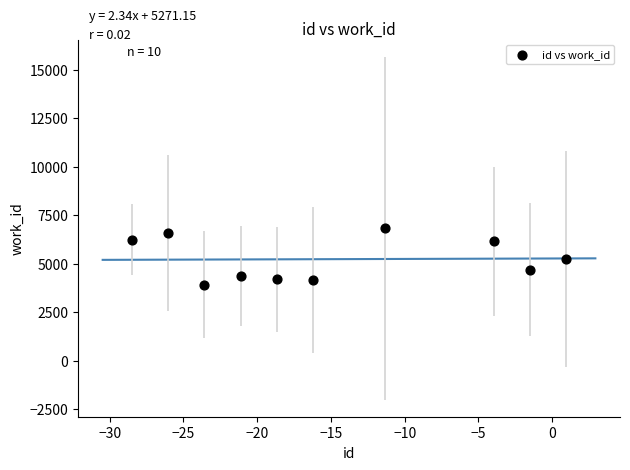

What is the average Y value?

5236